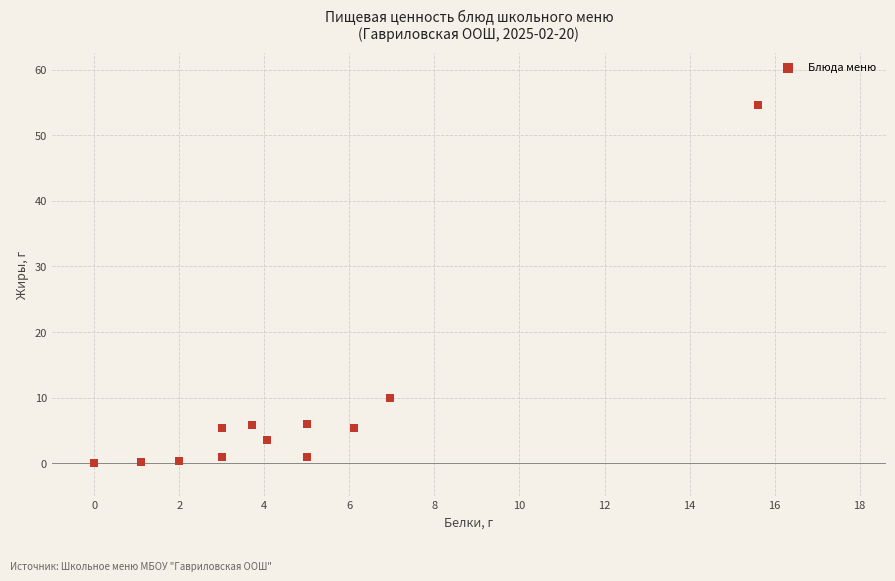

What Y value in the scatter plot is closest to 27?

10.0